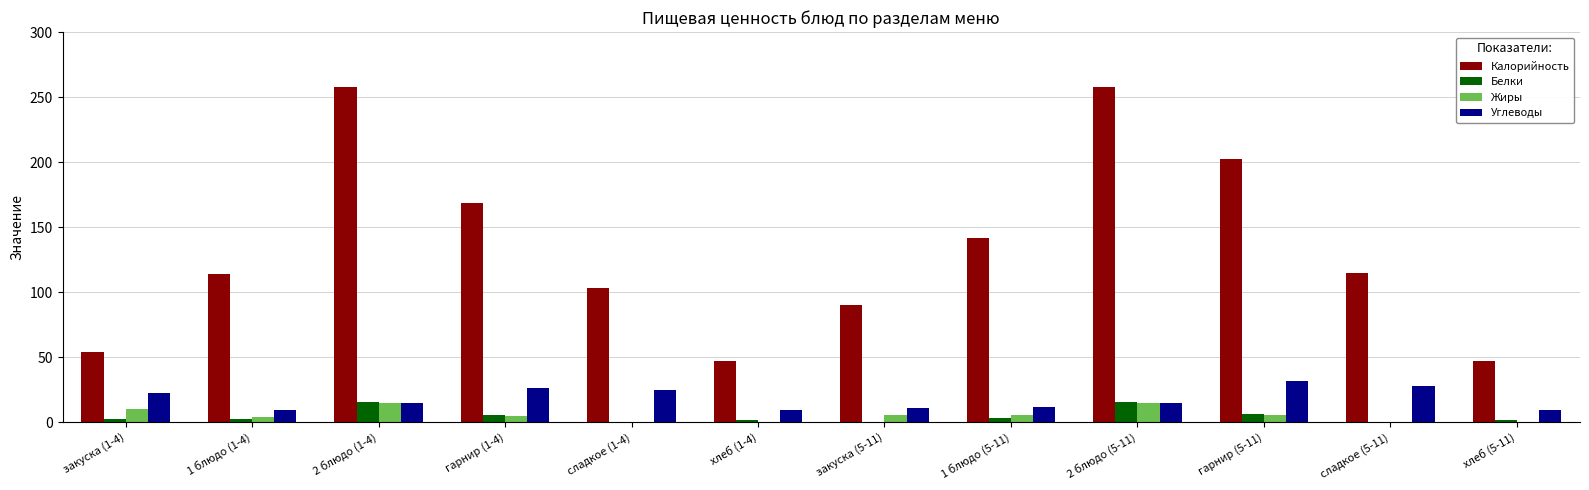

Which series has the widest spread of values?

Калорийность